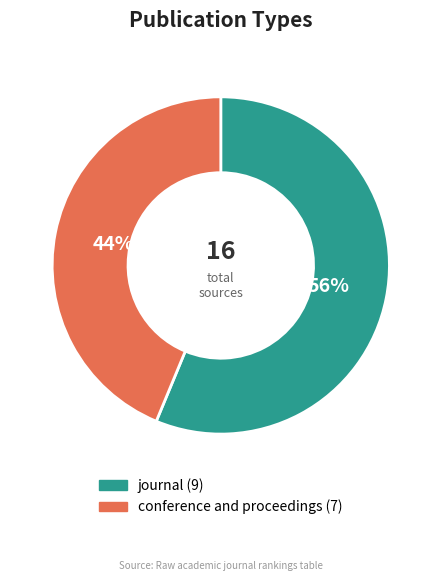

How many segments does this pie chart have?

2